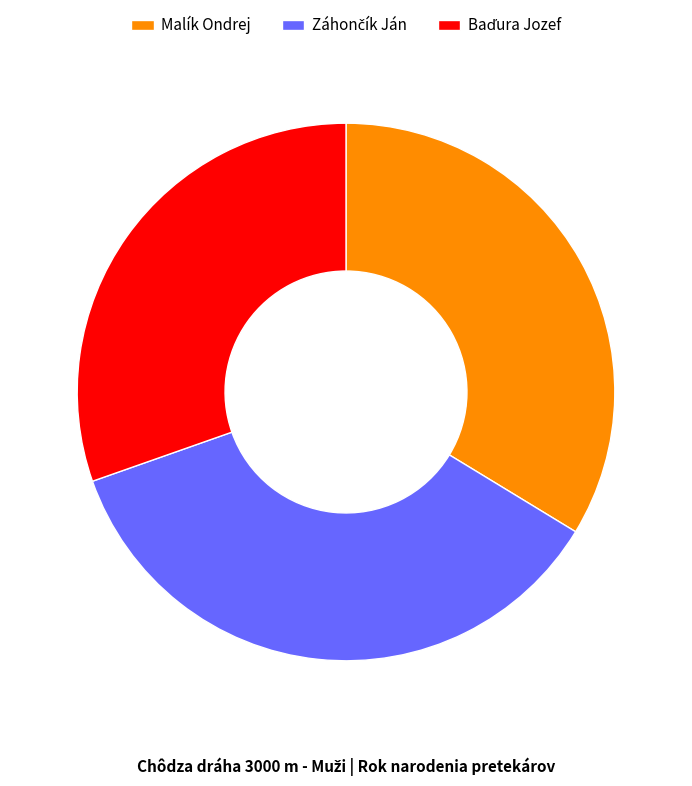

Is it true that Malík Ondrej is 42% of the pie?

False